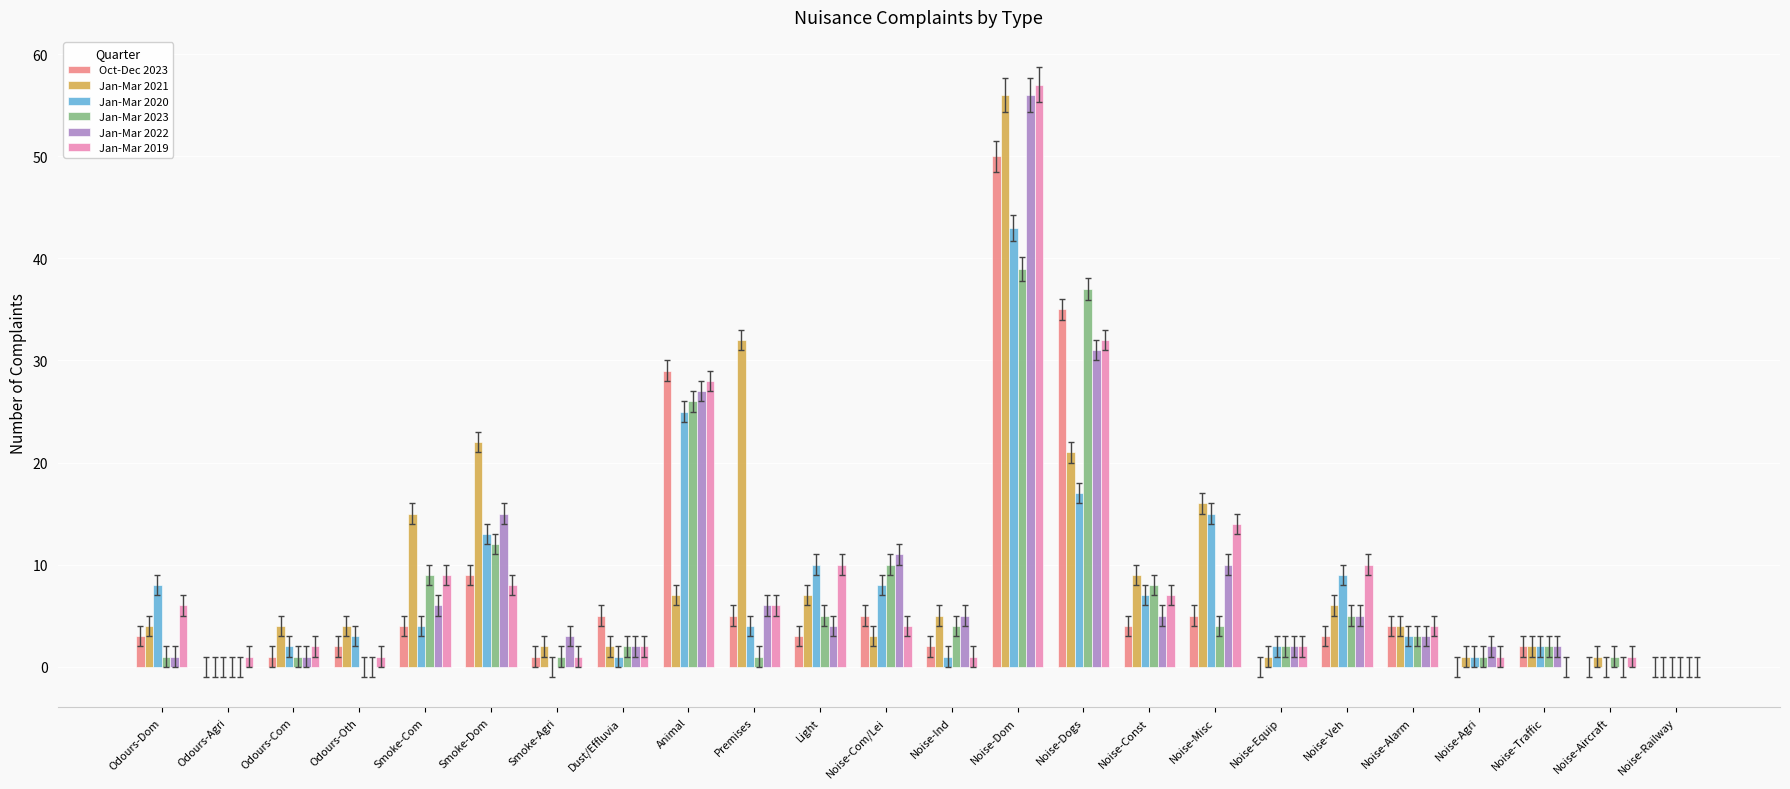

Reading right to left, what are all the values shown in this chart?

Oct-Dec 2023: 0	0	2	0	4	3	0	5	4	35	50	2	5	3	5	29	5	1	9	4	2	1	0	3
Jan-Mar 2021: 0	1	2	1	4	6	1	16	9	21	56	5	3	7	32	7	2	2	22	15	4	4	0	4
Jan-Mar 2020: 0	0	2	1	3	9	2	15	7	17	43	1	8	10	4	25	1	0	13	4	3	2	0	8
Jan-Mar 2023: 0	1	2	1	3	5	2	4	8	37	39	4	10	5	1	26	2	1	12	9	0	1	0	1
Jan-Mar 2022: 0	0	2	2	3	5	2	10	5	31	56	5	11	4	6	27	2	3	15	6	0	1	0	1
Jan-Mar 2019: 0	1	0	1	4	10	2	14	7	32	57	1	4	10	6	28	2	1	8	9	1	2	1	6